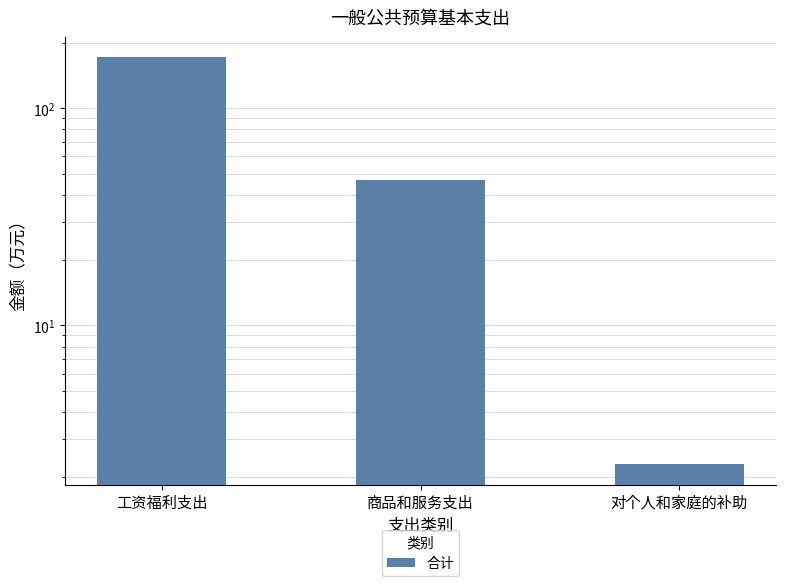

What is the change in value from 工资福利支出 to 商品和服务支出?

-124.6